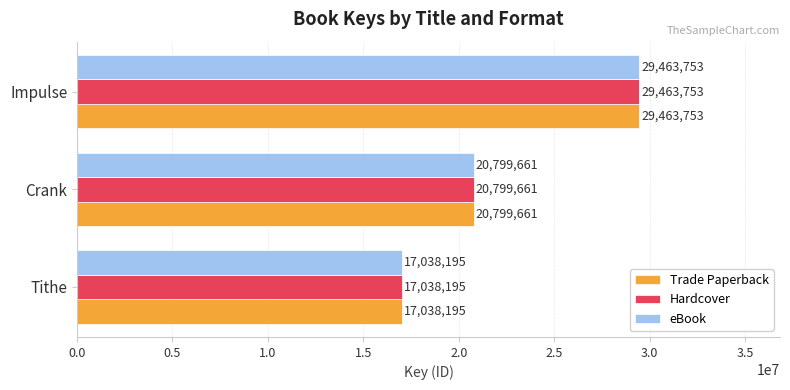

What is the sum of all eBook values?

67301609